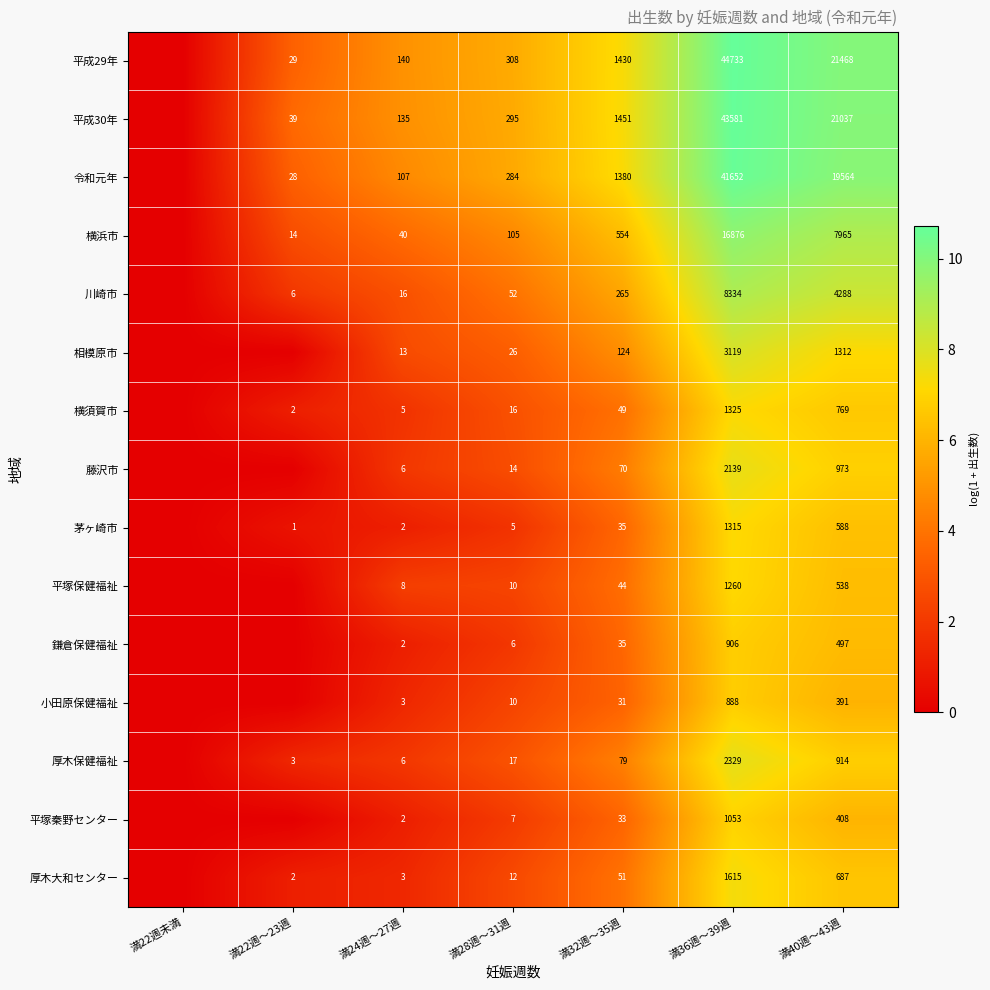

What is the total value across all series at 満32週～35週?

5631